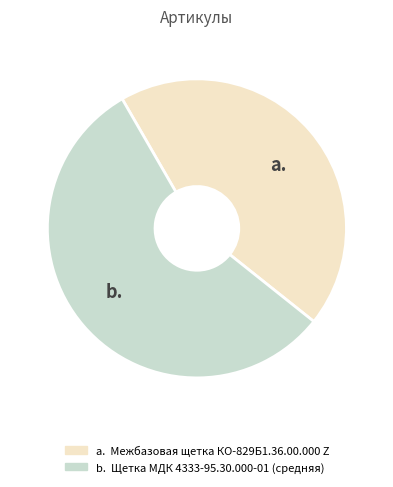

Does any single category account for the majority?

Yes